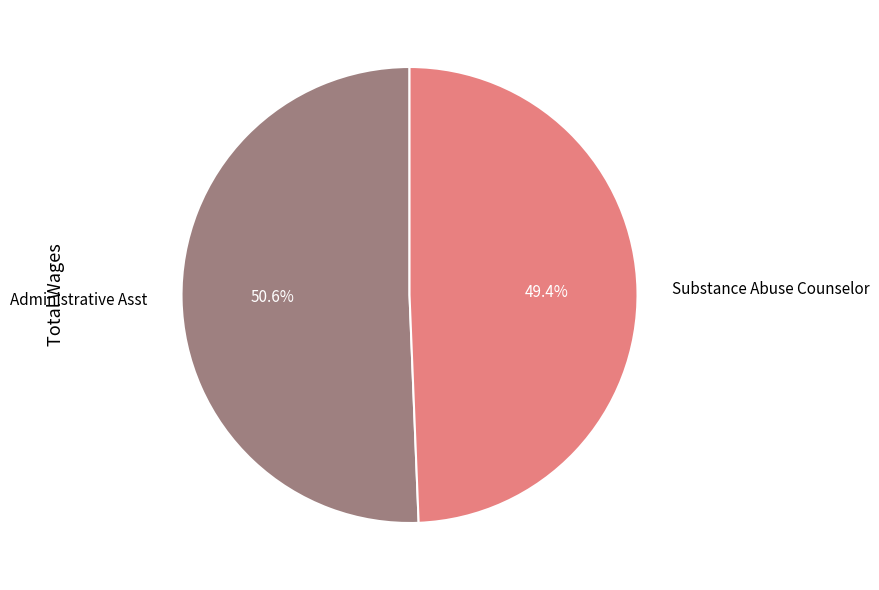

Is it true that Substance Abuse Counselor is 49% of the pie?

True